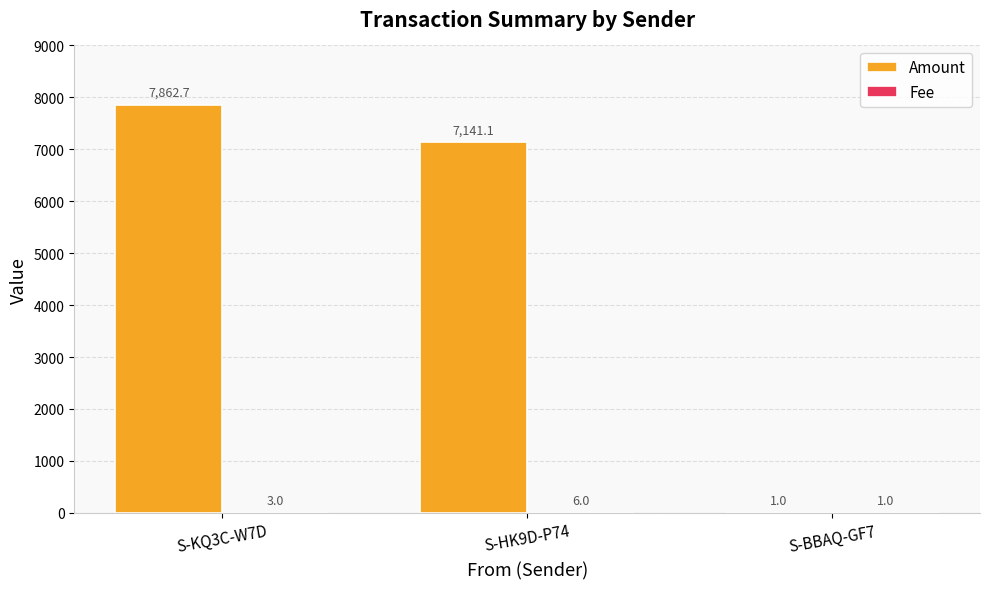

At which label is Amount closest to 3931?

S-HK9D-P74